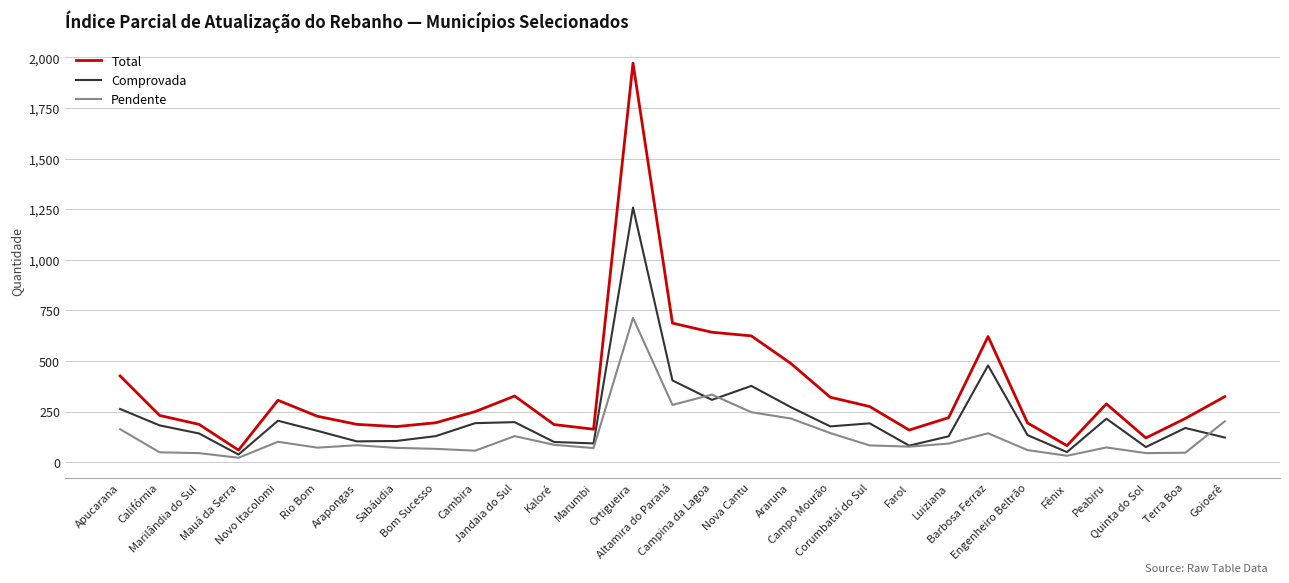

How many lines are shown in the chart?

3